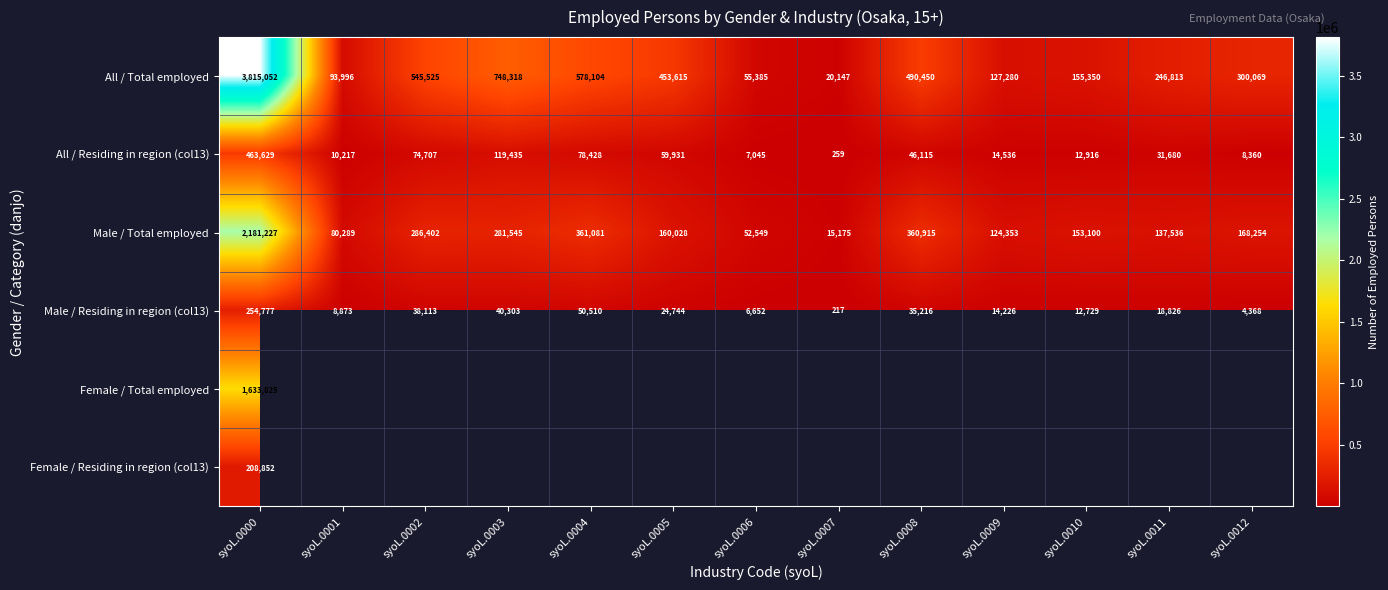

Is it true that All / Total employed equals 55385 at syoL.0006?

True